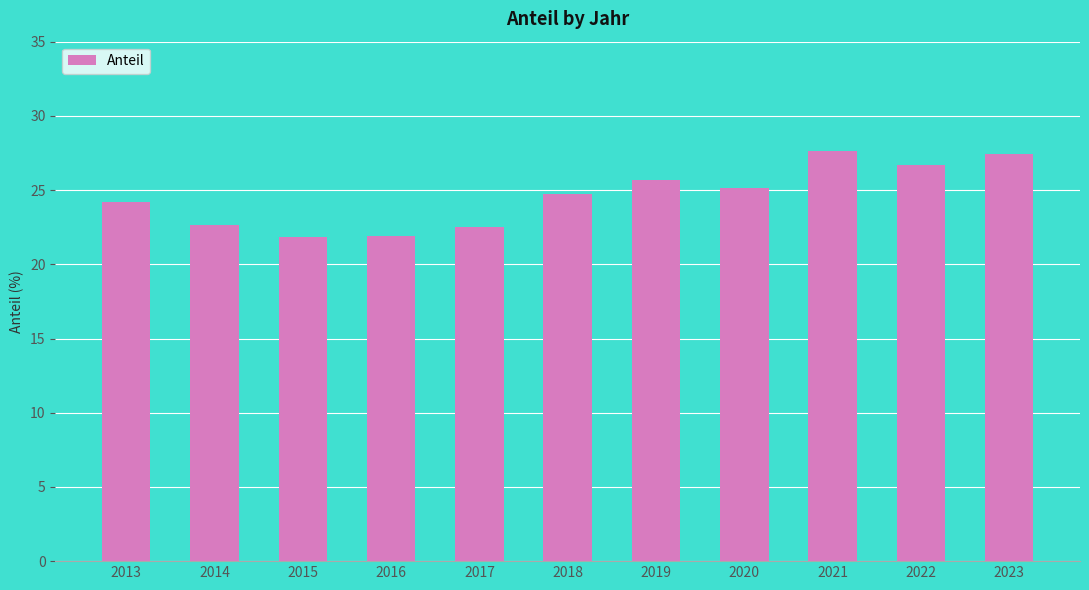

The value at 2019 is 25.7. True or false?

True